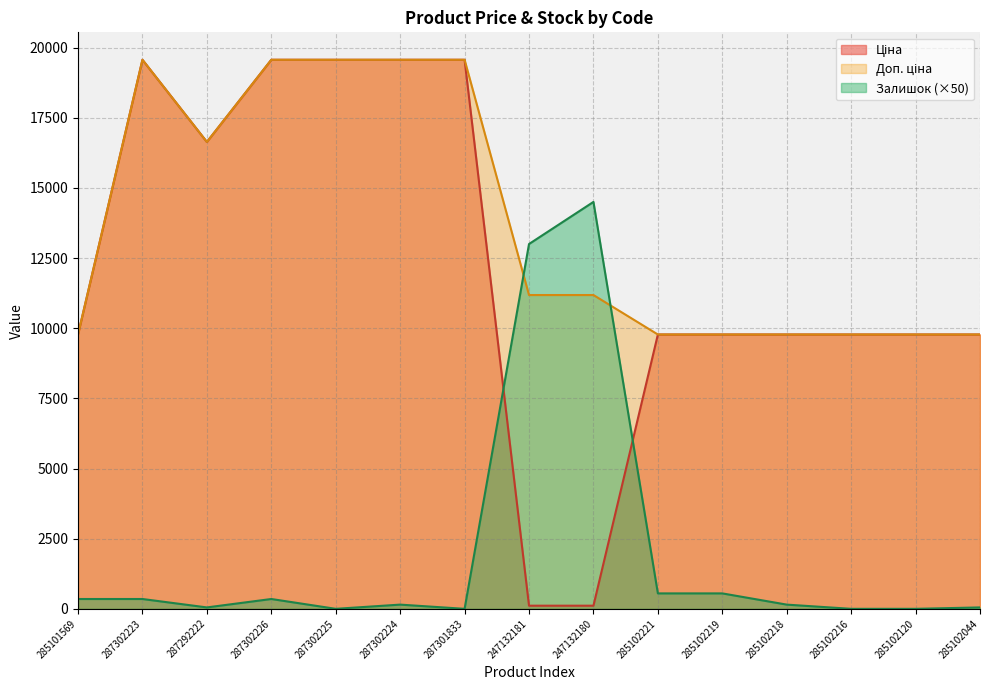

What is the average value of the Ціна series?

12207.6